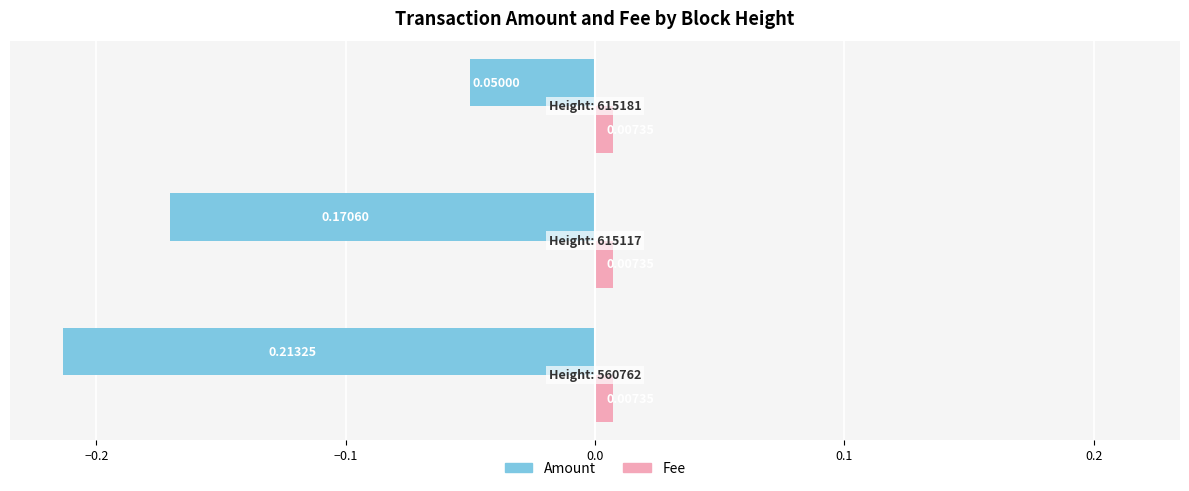

Which series has the widest spread of values?

Amount